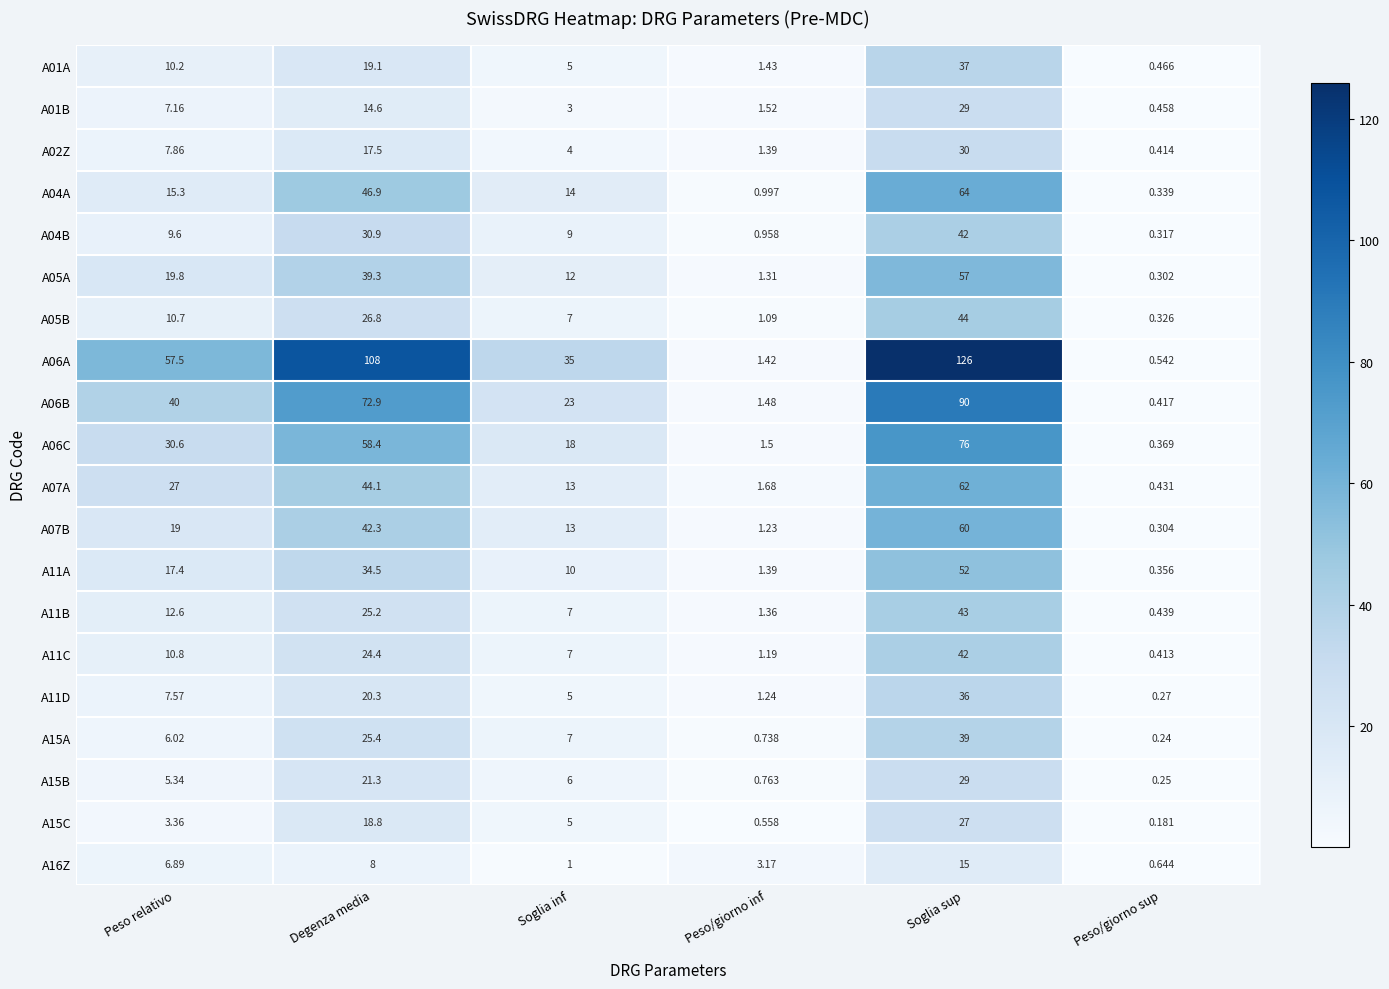

At which category is the sum across all series the highest?

Soglia sup